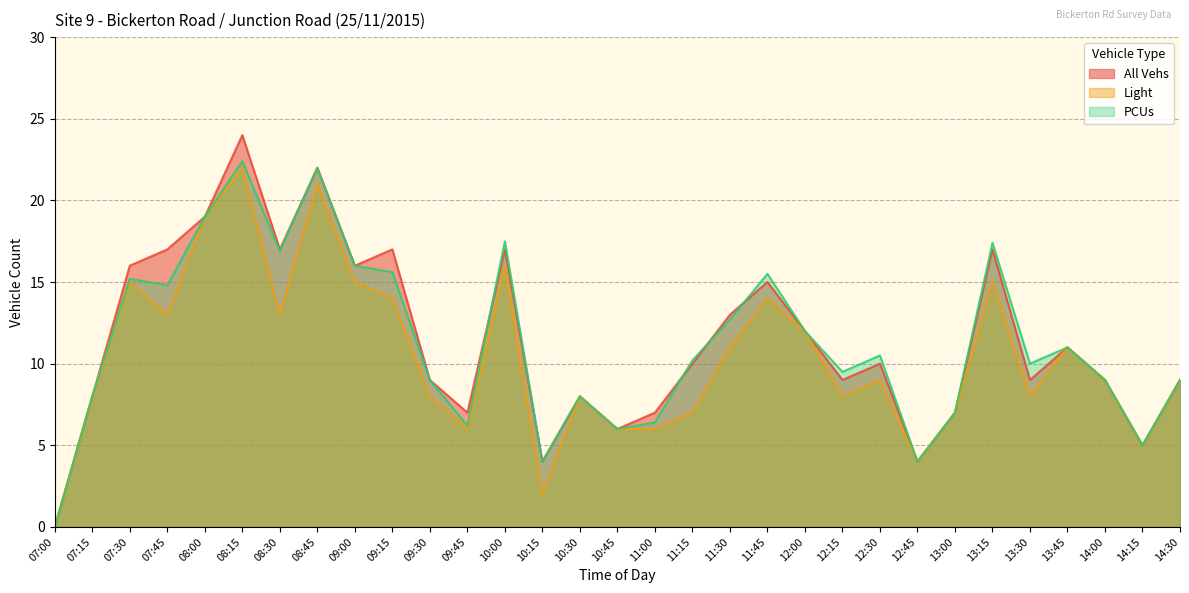

How many values in the All Vehs series are below 10?

15